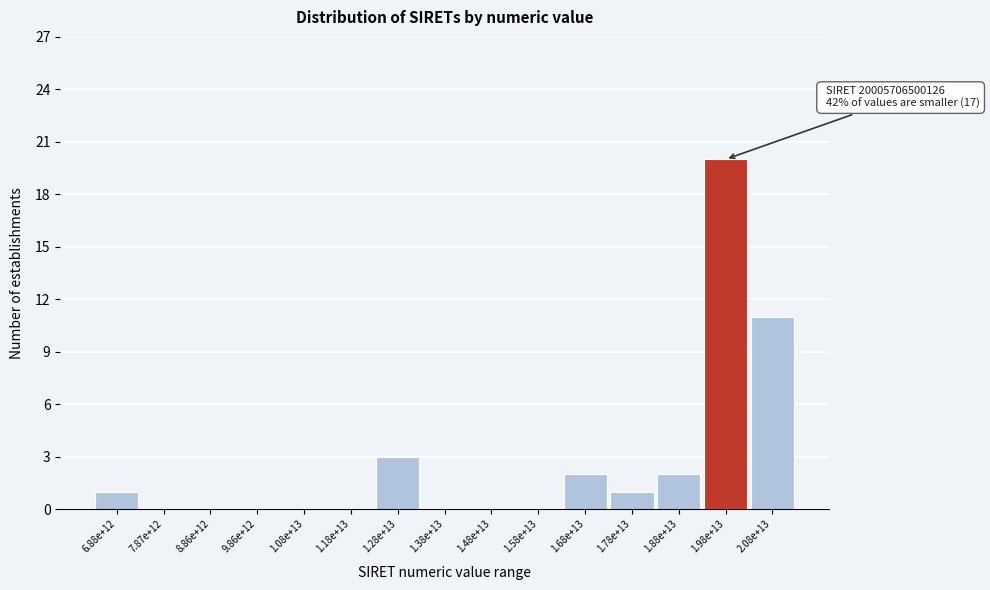

Reading left to right, extract all data points from this chart.

6.88e+12=1	7.87e+12=0	8.86e+12=0	9.86e+12=0	1.08e+13=0	1.18e+13=0	1.28e+13=3	1.38e+13=0	1.48e+13=0	1.58e+13=0	1.68e+13=2	1.78e+13=1	1.88e+13=2	1.98e+13=20	2.08e+13=11